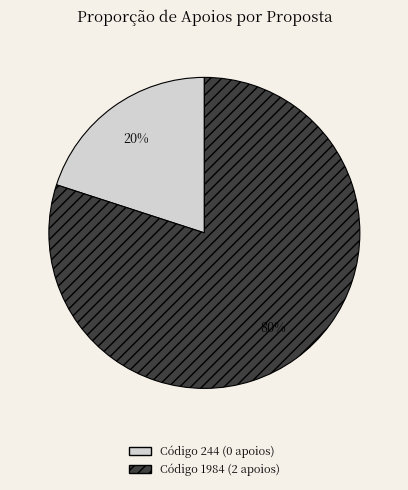

Does any single category account for the majority?

Yes